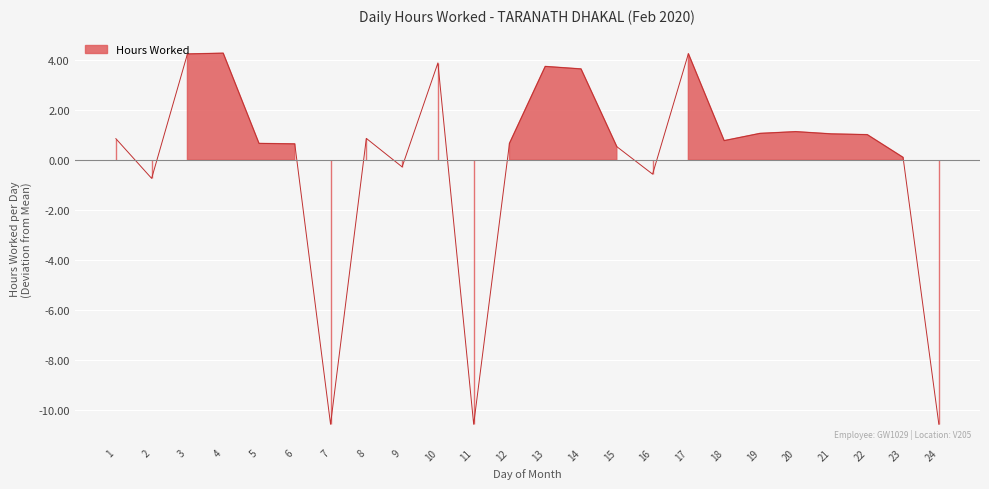

Which category has the highest value across all series?

4